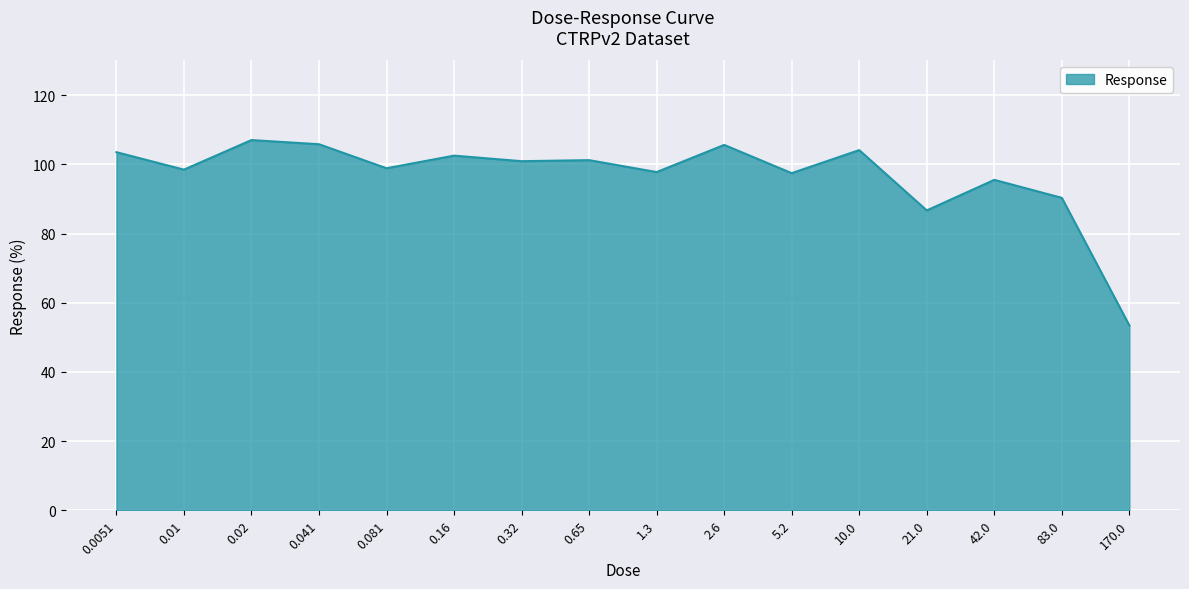

What value does the data have at 1.3?

97.8